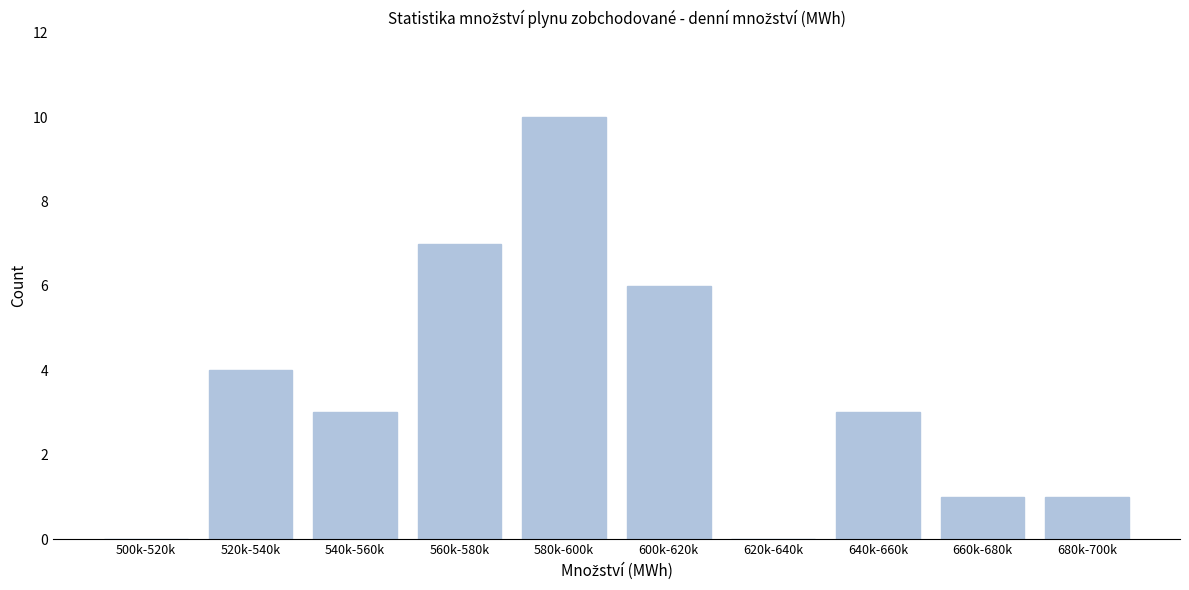

Reading left to right, what are all the values shown in this chart?

500k-520k=0	520k-540k=4	540k-560k=3	560k-580k=7	580k-600k=10	600k-620k=6	620k-640k=0	640k-660k=3	660k-680k=1	680k-700k=1